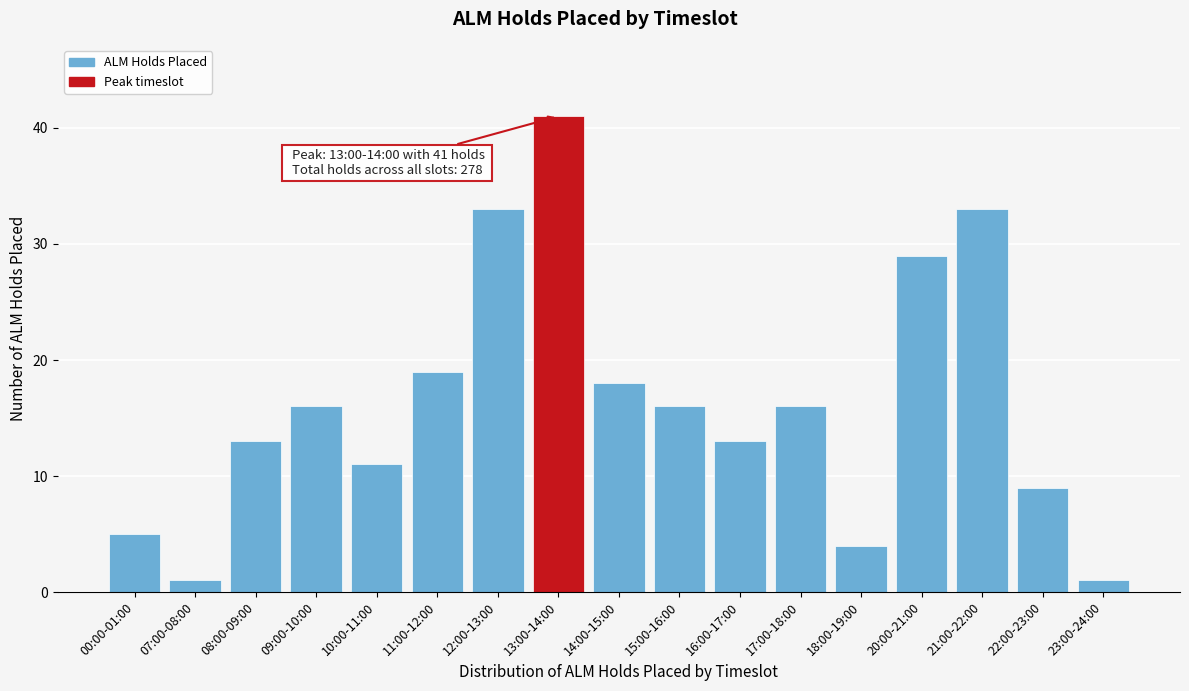

Reading left to right, list all the values displayed in this chart.

5	1	13	16	11	19	33	41	18	16	13	16	4	29	33	9	1